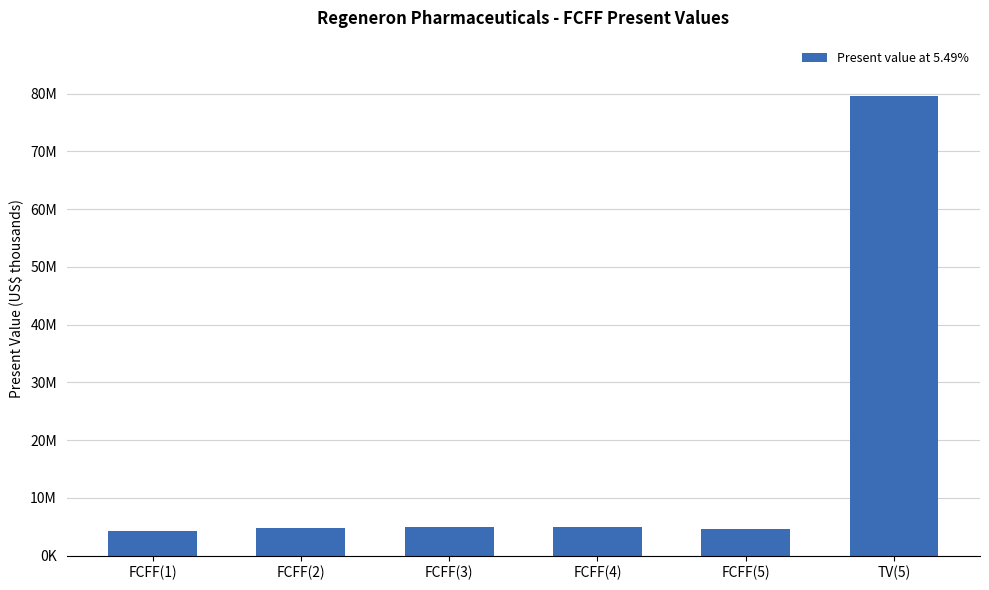

What is the value of the 6th bar from the left?

79606200